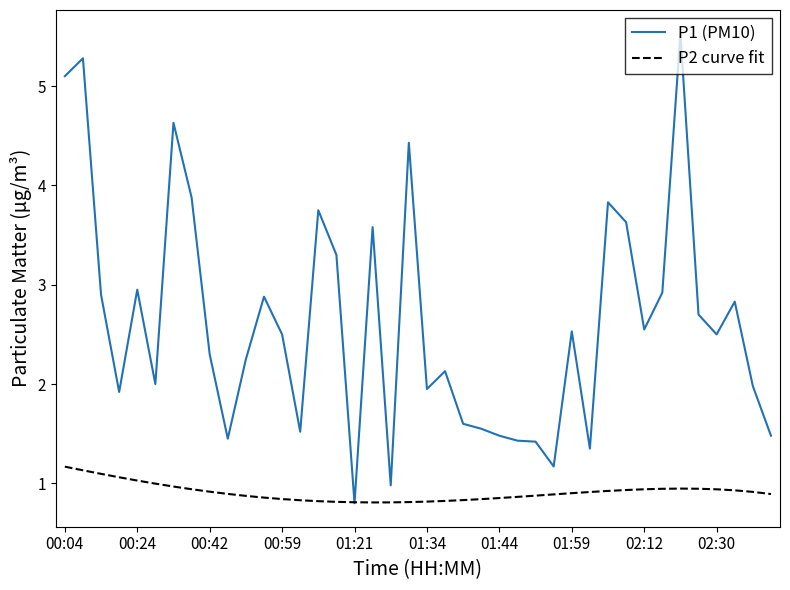

Is this an area chart (filled region under the line)?

No